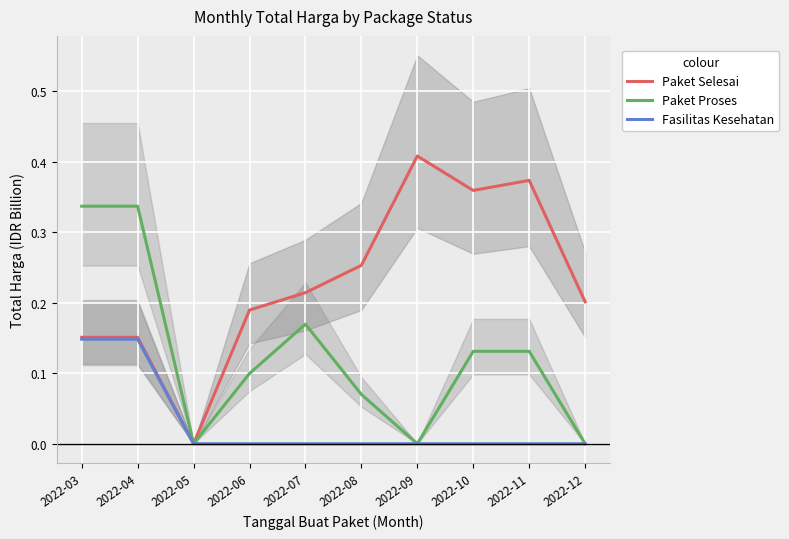

Reading left to right, list all the values displayed in this chart.

Paket Selesai: 0.2	0.2	0.0	0.2	0.2	0.3	0.4	0.4	0.4	0.2
Paket Proses: 0.3	0.3	0.0	0.1	0.2	0.1	0.0	0.1	0.1	0.0
Fasilitas Kesehatan: 0.1	0.1	0.0	0.0	0.0	0.0	0.0	0.0	0.0	0.0